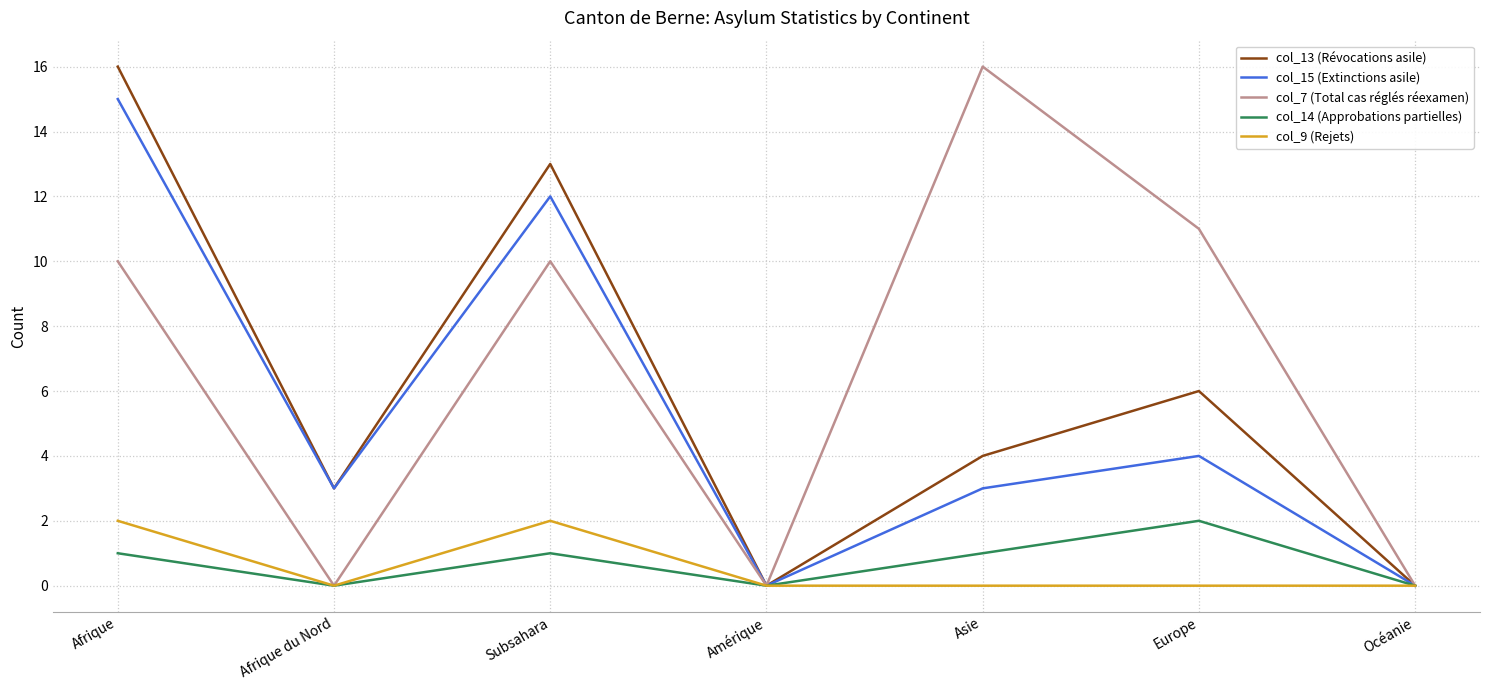

Reading left to right, list all the values displayed in this chart.

col_13 (Révocations asile): 16	3	13	0	4	6	0
col_15 (Extinctions asile): 15	3	12	0	3	4	0
col_7 (Total cas réglés réexamen): 10	0	10	0	16	11	0
col_14 (Approbations partielles): 1	0	1	0	1	2	0
col_9 (Rejets): 2	0	2	0	0	0	0